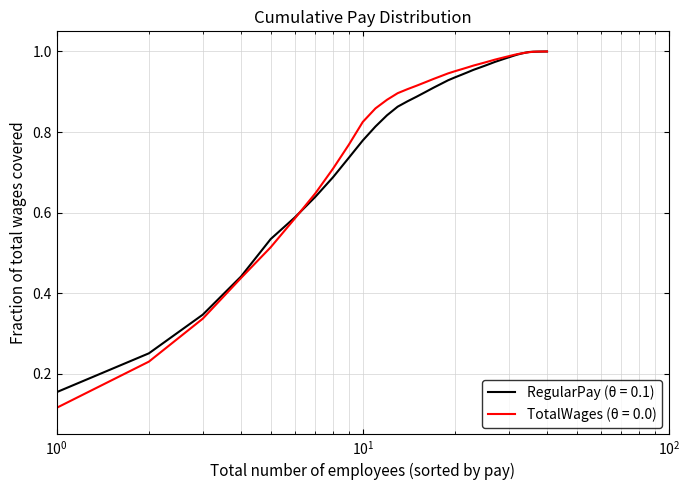

Which series has the widest spread of values?

TotalWages (θ = 0.0)